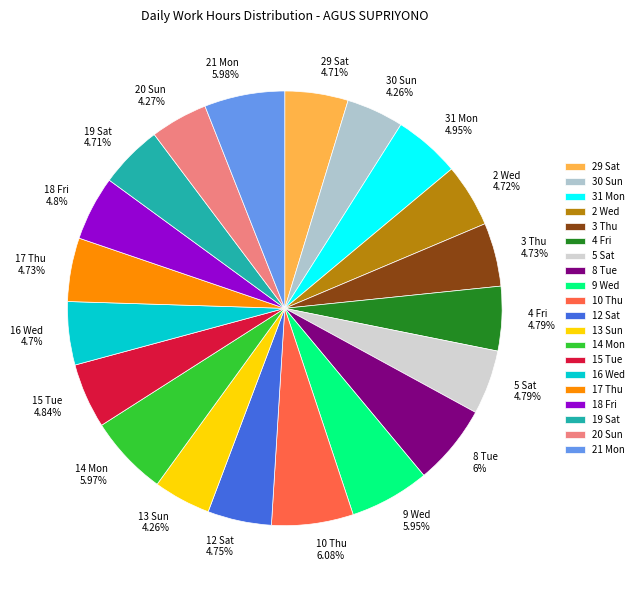

Does any single category account for the majority?

No